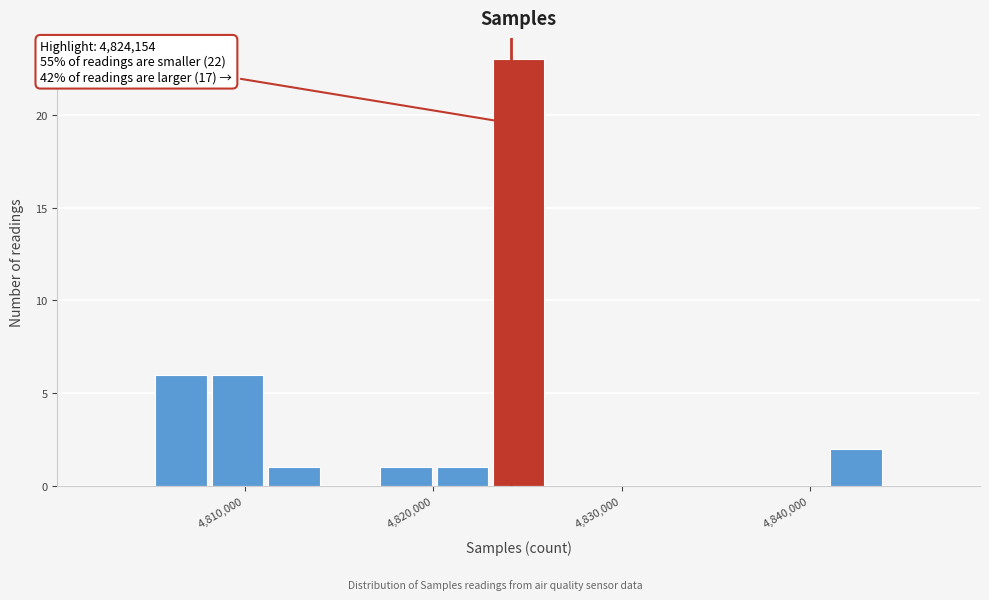

Read against the x-axis, roughly where is the centre of the tallest bar?

4825000